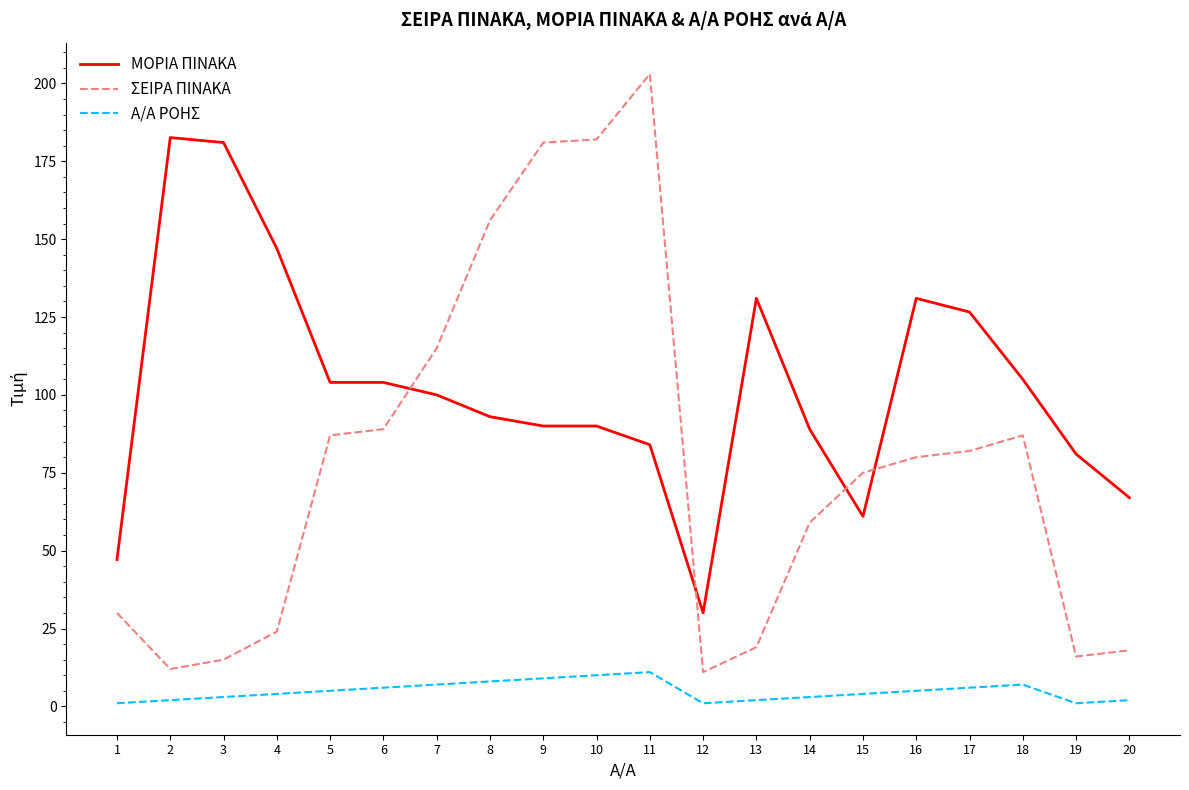

Count the Α/Α ΡΟΗΣ values in the range 2 to 7.

13